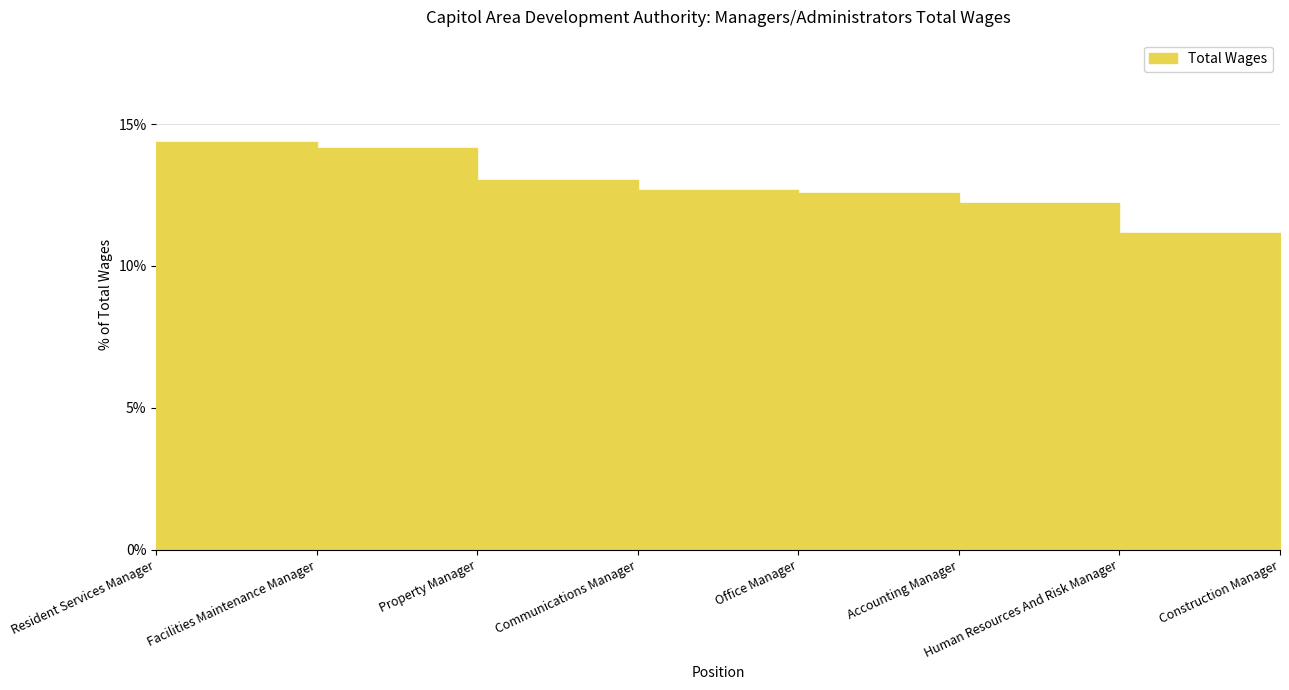

True or false: the data shows 17.0 at Human Resources And Risk Manager.

False